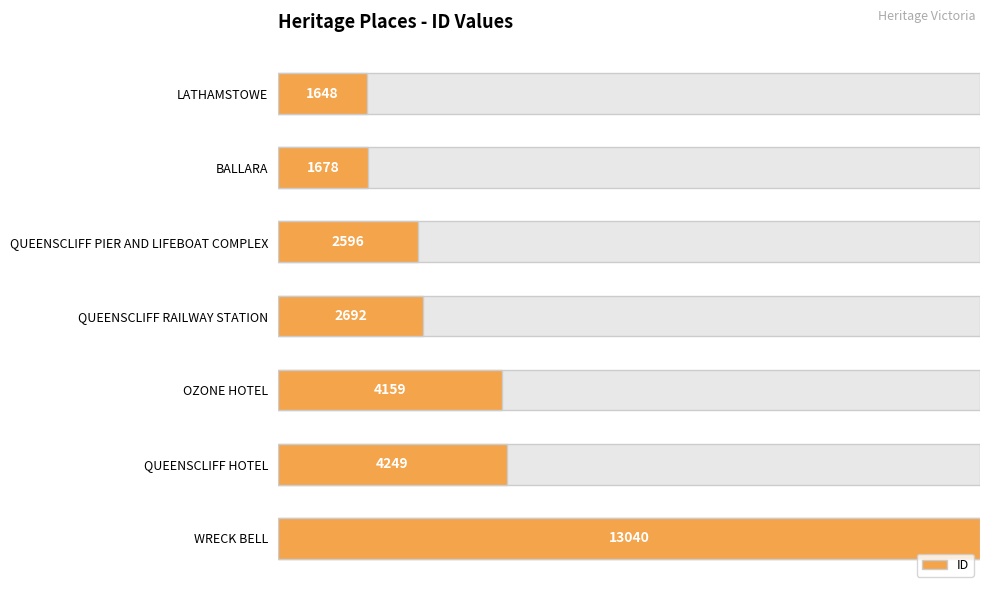

Rank the categories by value from highest to lowest.

WRECK BELL, QUEENSCLIFF HOTEL, OZONE HOTEL, QUEENSCLIFF RAILWAY STATION, QUEENSCLIFF PIER AND LIFEBOAT COMPLEX, BALLARA, LATHAMSTOWE